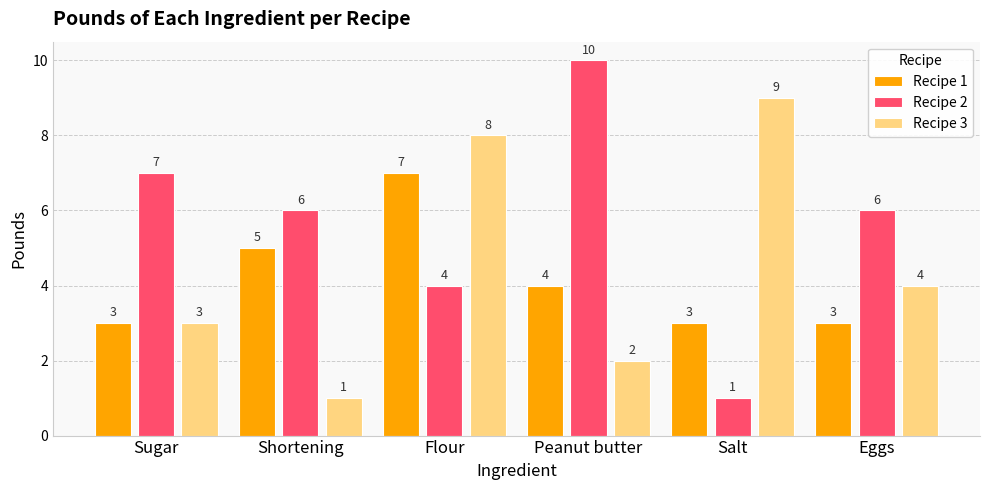

What is the sum of the Recipe 1 values at Peanut butter and Sugar?

7